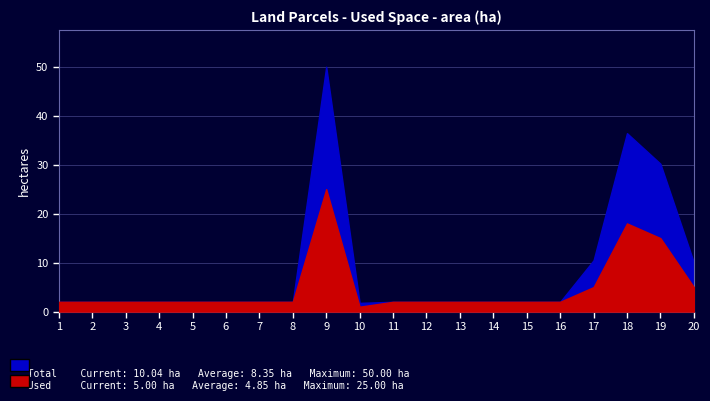

What is the difference between the maximum and minimum values in the Used series?

24.0